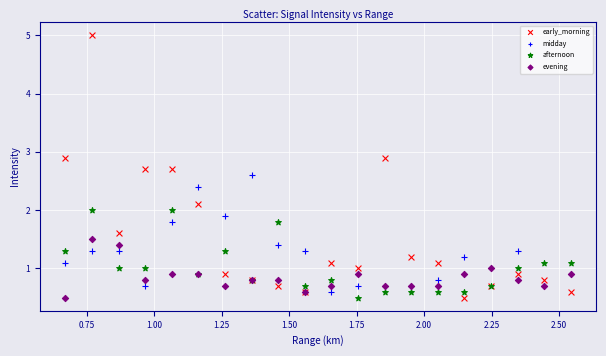

Which series has the widest spread of Y values?

early_morning